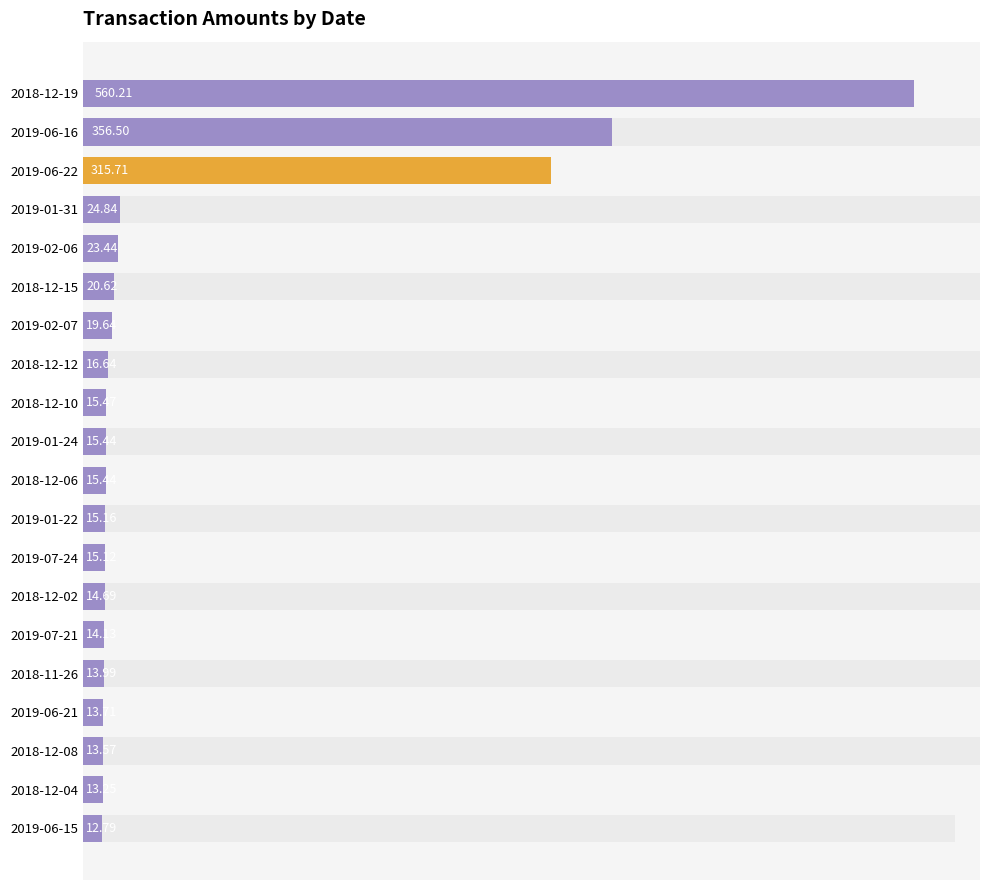

How many bars are there in total?

20